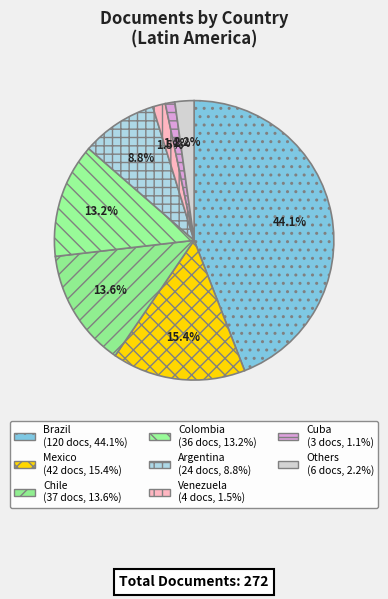

How many slices are in this pie chart?

8